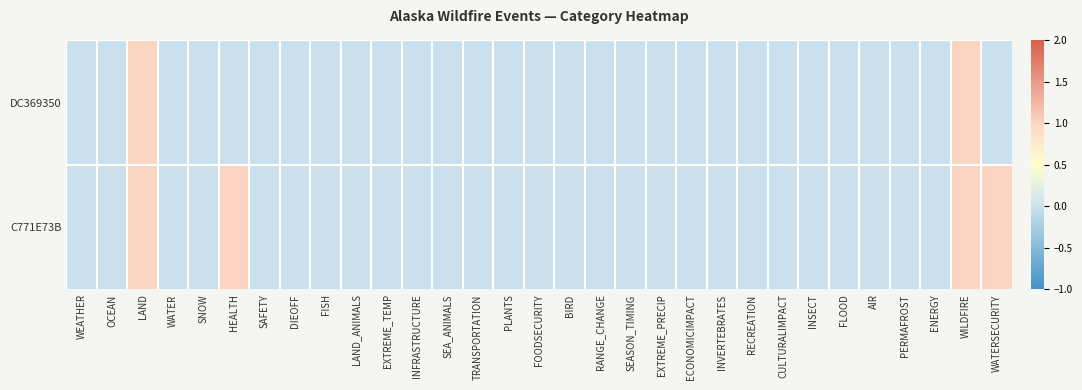

Between SEASON_TIMING and FOODSECURITY, which is larger?

SEASON_TIMING